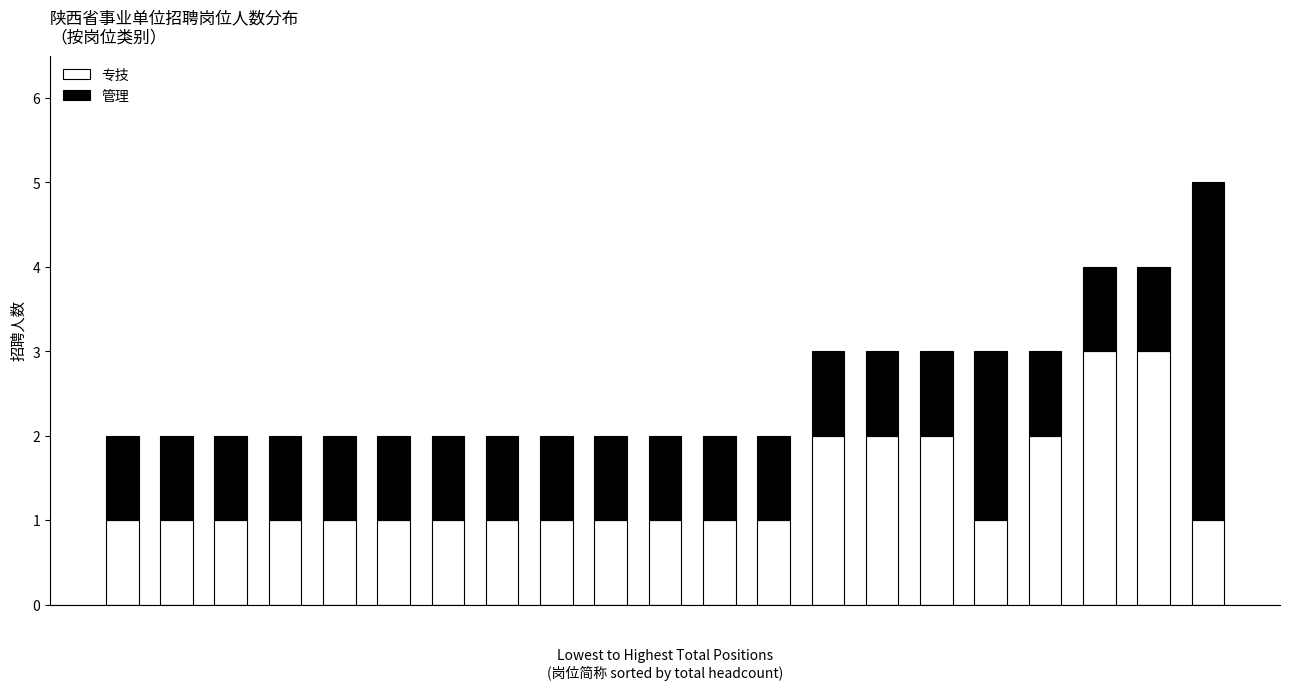

What is the highest value of the 专技 series?

3